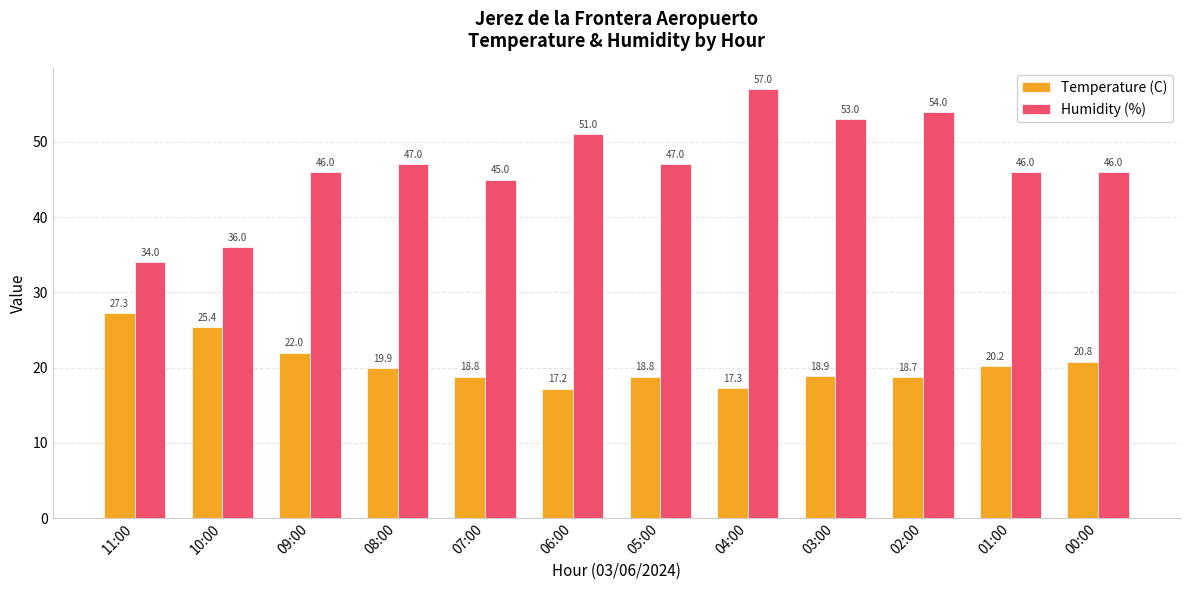

How many groups of bars are there?

12